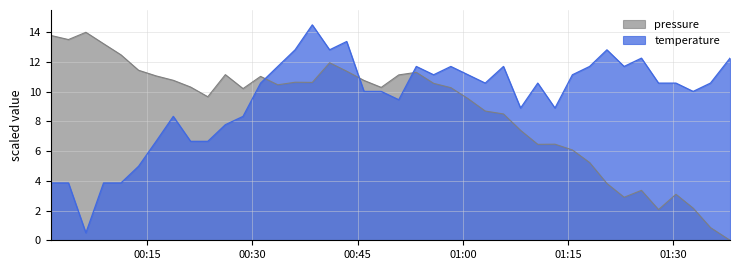

Which series has the largest total across all categories?

temperature